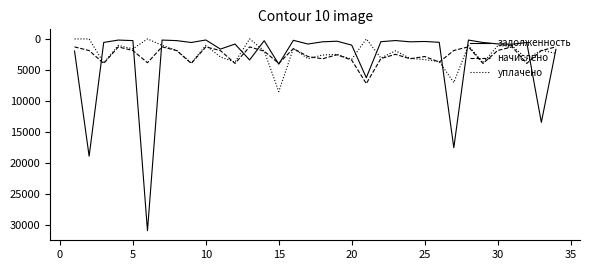

What is the maximum value shown in the chart?

30972.4